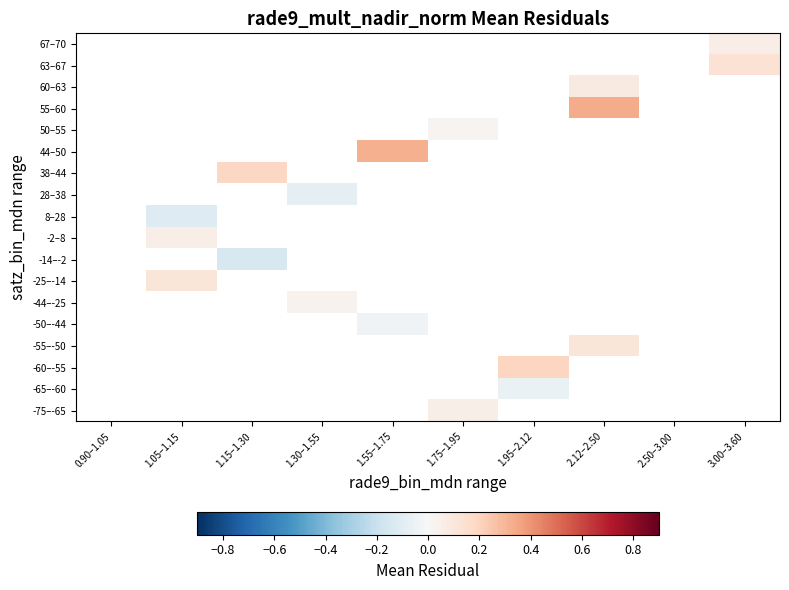

Between 1.95–2.12 and 1.15–1.30, which is larger?

1.15–1.30